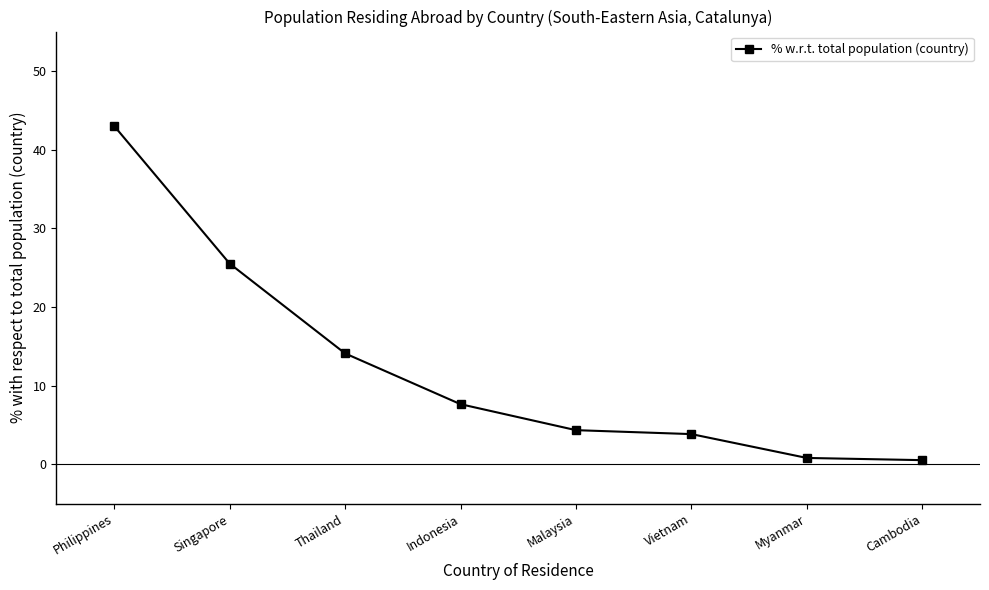

Which has a higher value, Indonesia or Philippines?

Philippines